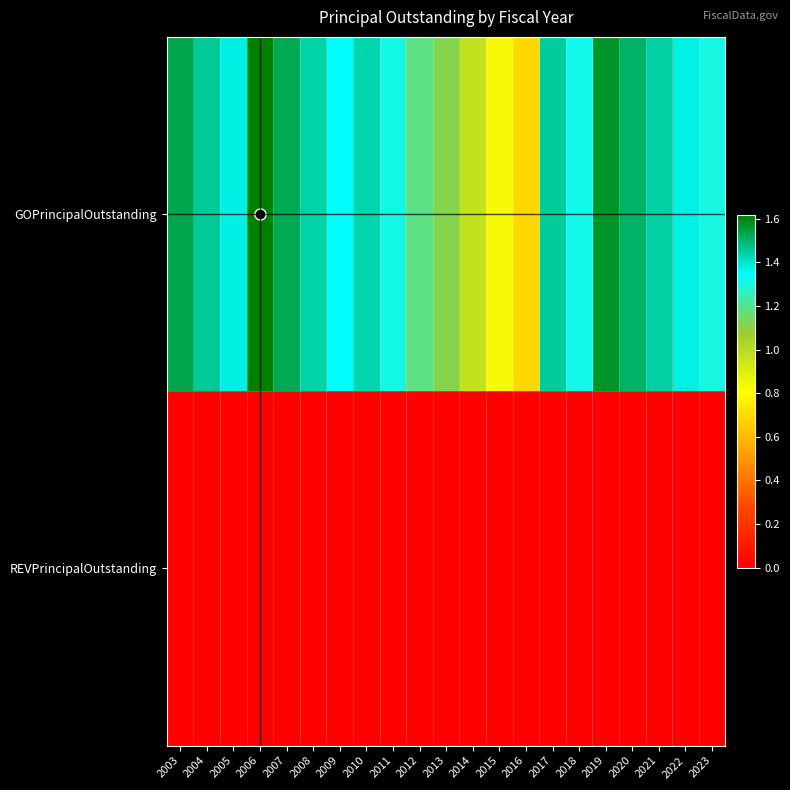

Reading left to right, what are all the values shown in this chart?

GOPrincipalOutstanding: 2003=15340000	2004=14565000	2005=13755000	2006=16180000	2007=15270000	2008=14395000	2009=13400000	2010=14285000	2011=13100000	2012=11875000	2013=11145000	2014=9730000	2015=8330000	2016=6950000	2017=14505000	2018=13160000	2019=15725000	2020=15085000	2021=14440000	2022=13765000	2023=13060000
REVPrincipalOutstanding: 2003=0	2004=0	2005=0	2006=0	2007=0	2008=0	2009=0	2010=0	2011=0	2012=0	2013=0	2014=0	2015=0	2016=0	2017=0	2018=0	2019=0	2020=0	2021=0	2022=0	2023=0